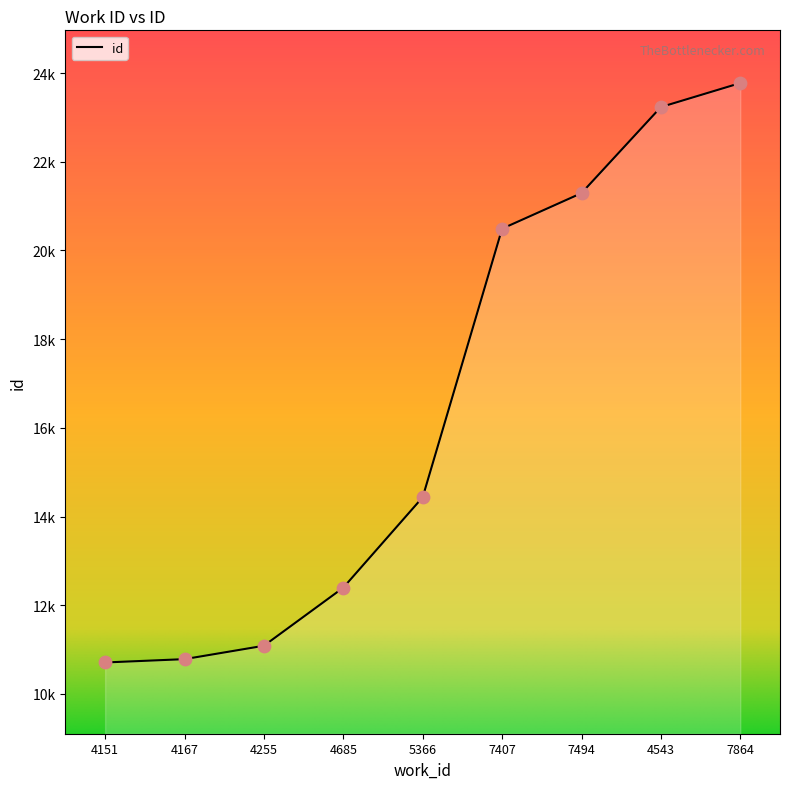

Between 4151 and 7407, which is larger?

7407